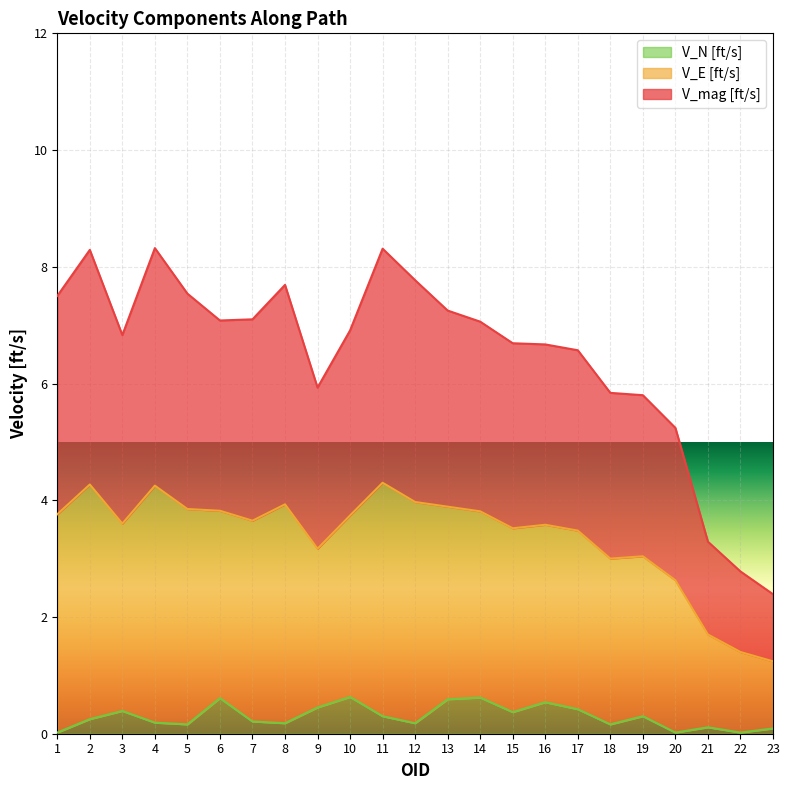

What is the value of the V_N [ft/s] point at the 2nd from the left?

0.2